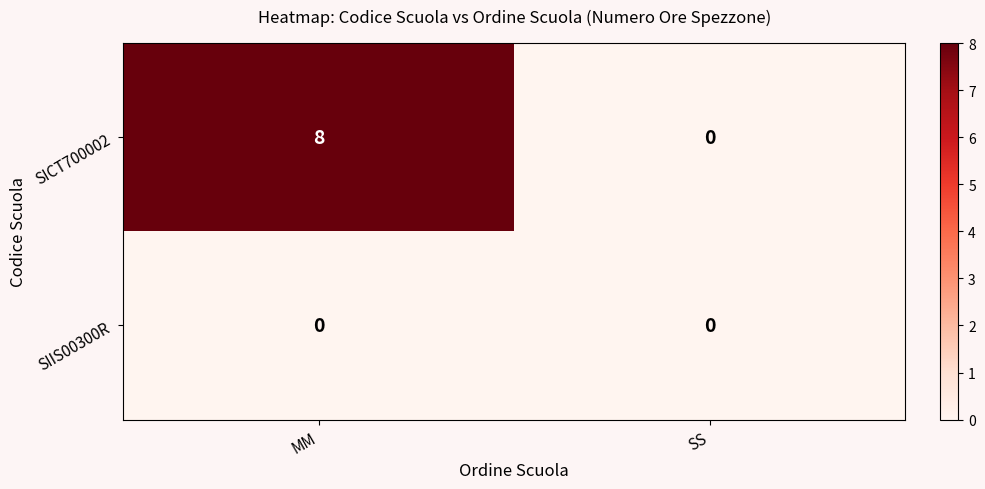

Which series has the largest total across all categories?

SICT700002